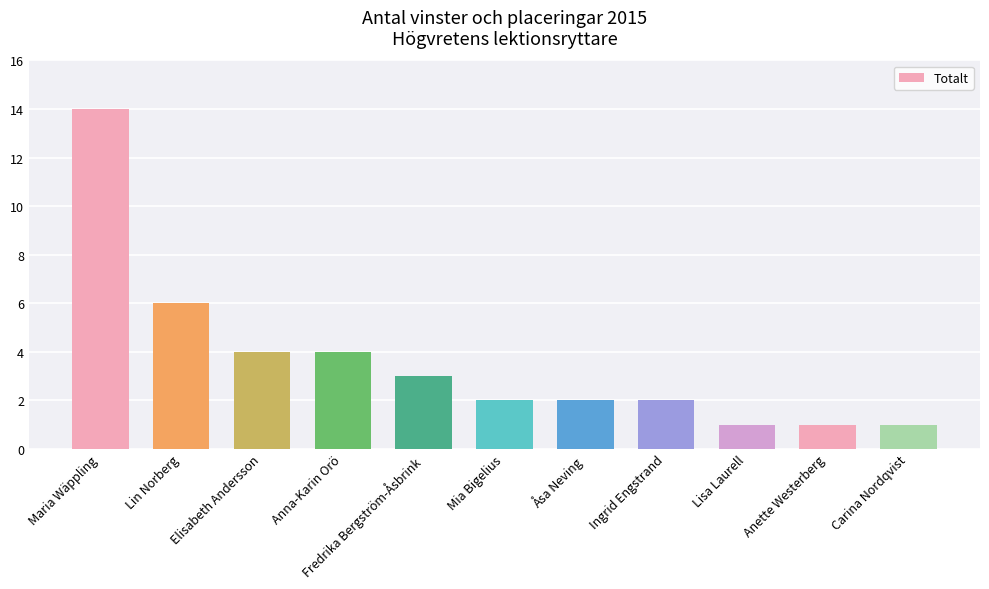

Which has a higher value, Carina Nordqvist or Ingrid Engstrand?

Ingrid Engstrand